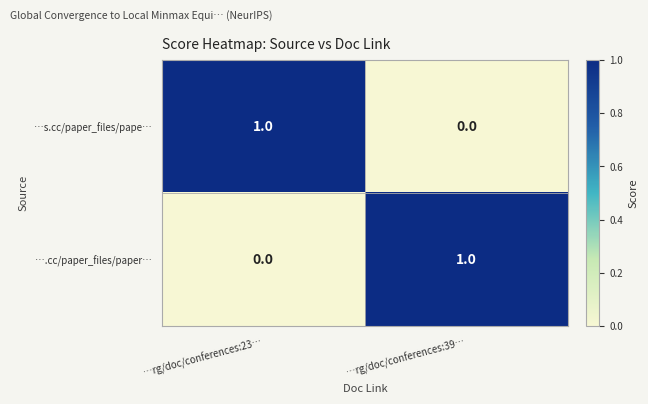

The ….cc/paper_files/paper… series shows 2 at …rg/doc/conferences:39…. True or false?

False